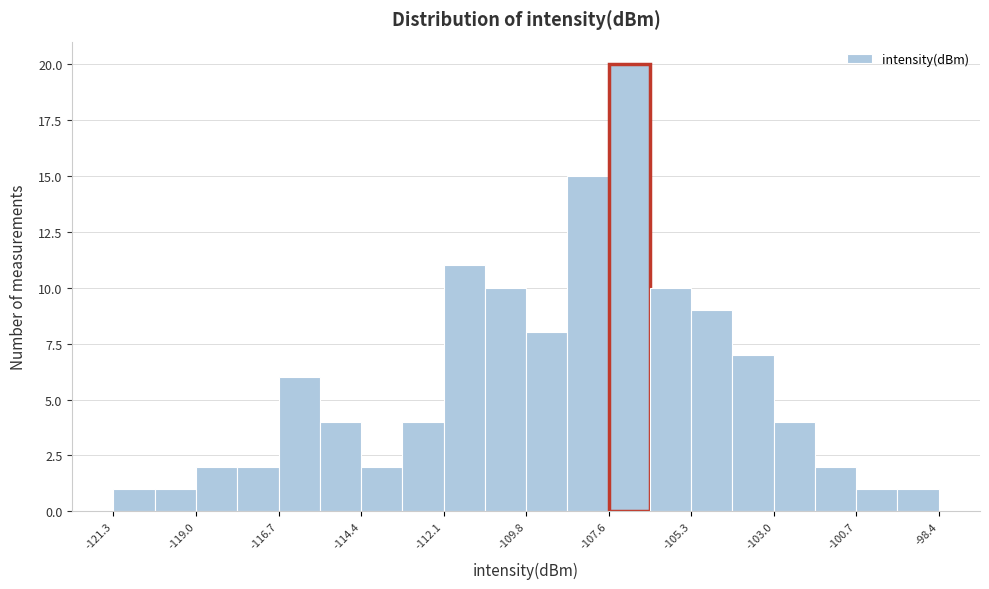

Read against the x-axis, roughly where is the centre of the tallest bar?

-107.0